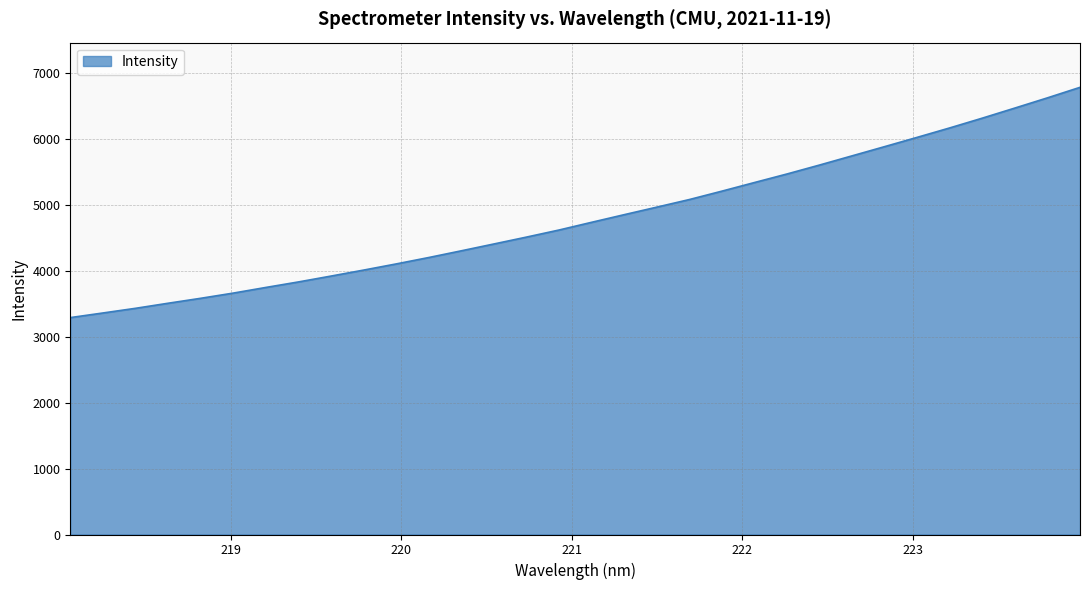

What is the difference between the maximum and minimum values?

3494.2